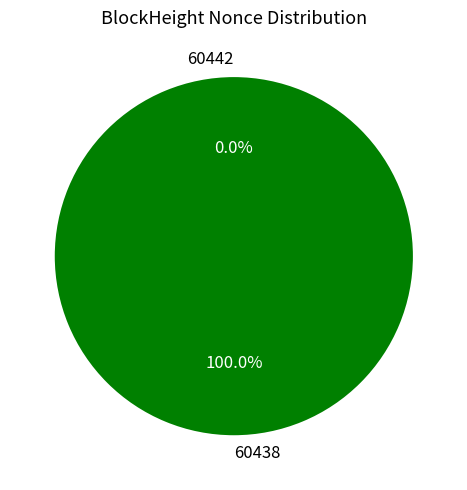

True or false: 60438 accounts for 99% of the total.

False